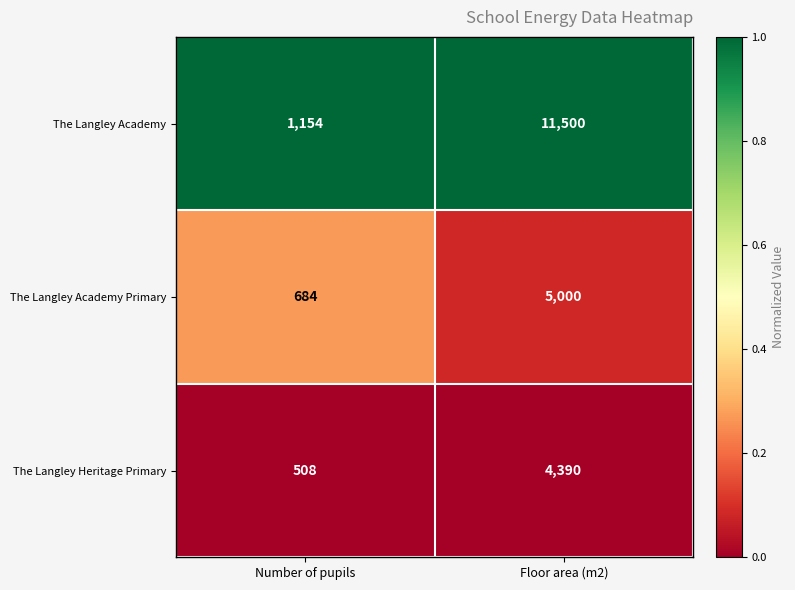

Reading left to right, what are all the values shown in this chart?

The Langley Academy: 1154	11500
The Langley Academy Primary: 684	5000
The Langley Heritage Primary: 508	4390